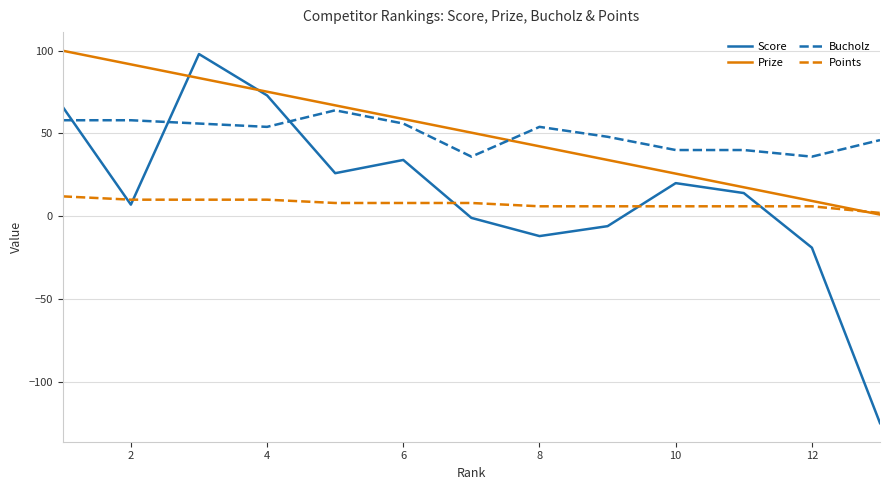

After their last crossing, which series has the higher values: Bucholz or Prize?

Bucholz